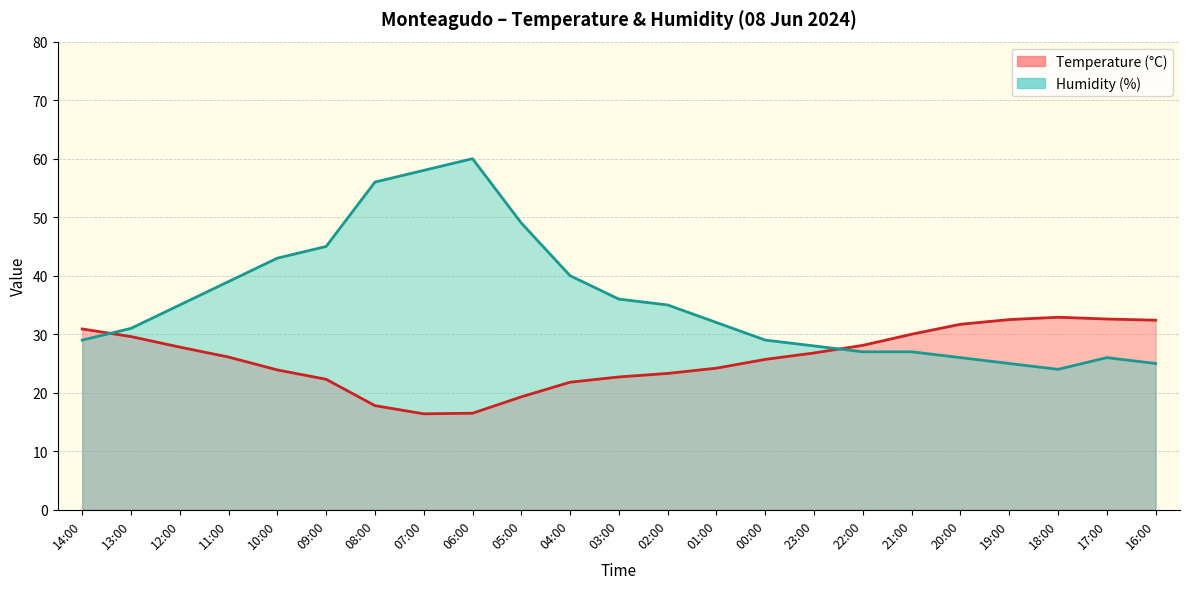

In Humidity (%), how many points are lower than both neighbors (excluding endpoints)?

1